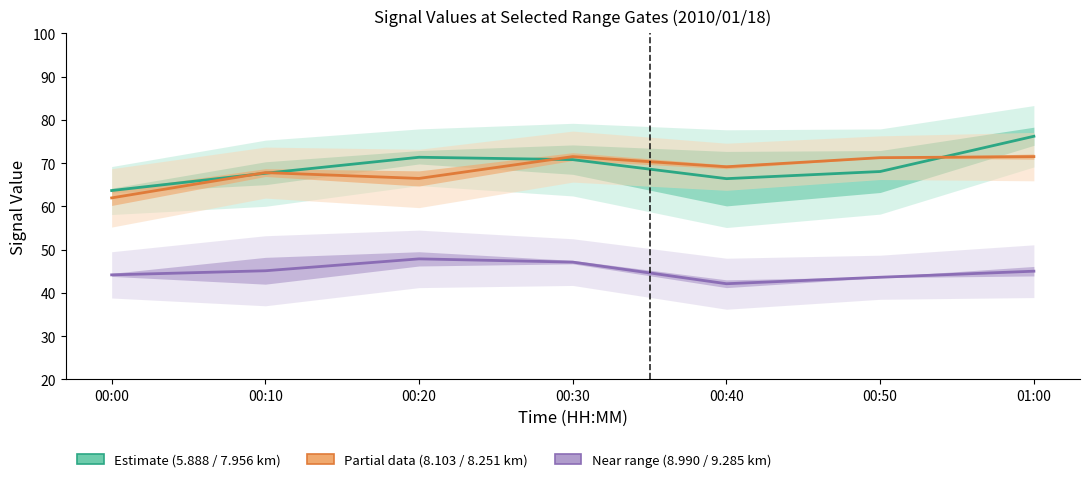

Which category has the highest value in the Near range (8.990 / 9.285 km) series?

00:20